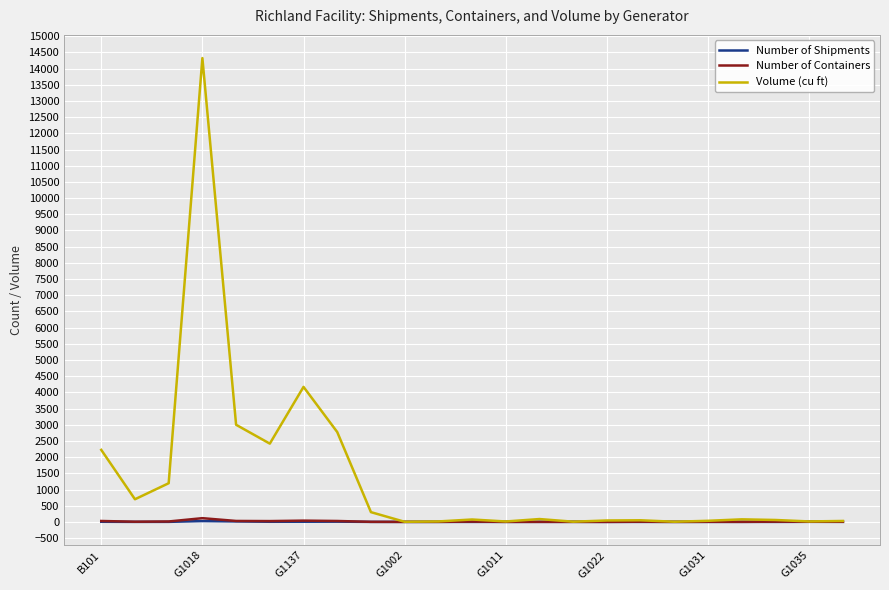

Which series has the largest range (max minus min)?

Volume (cu ft)